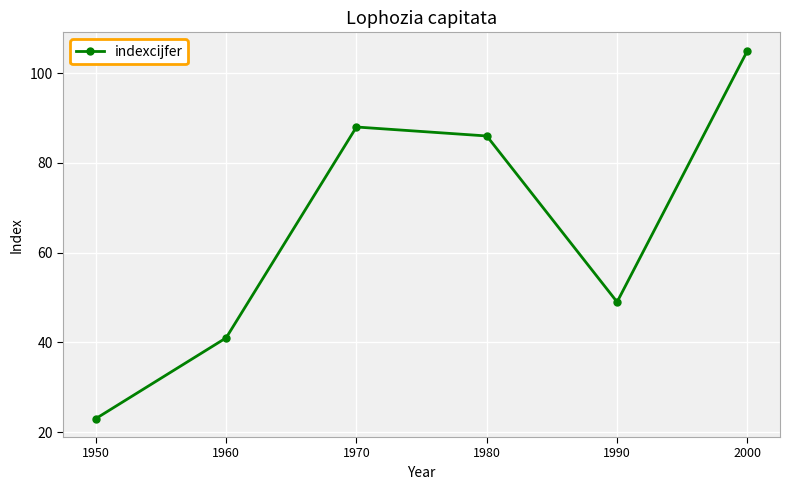

Rank the categories by value from lowest to highest.

1950, 1960, 1990, 1980, 1970, 2000